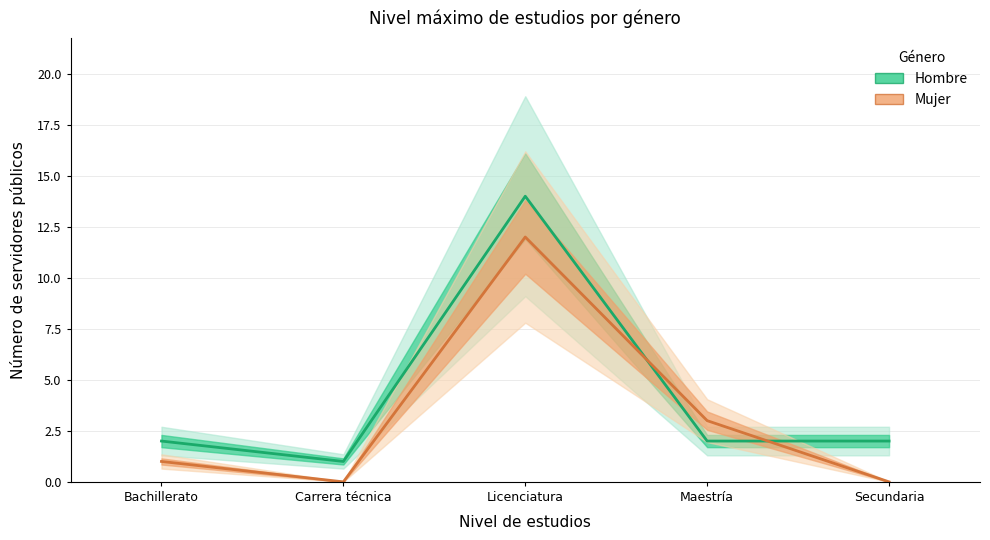

At which category does the chart reach its minimum across all series?

Carrera técnica